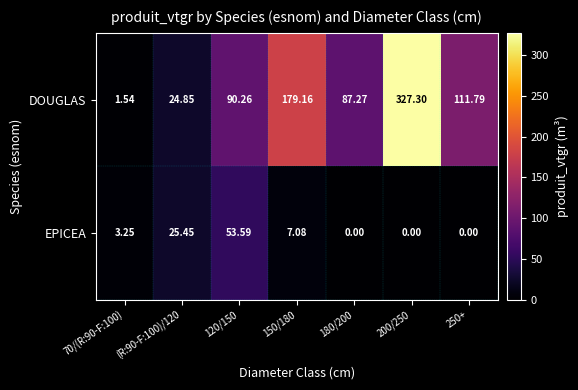

Between 70/(R:90-F:100) and (R:90-F:100)/120, which series saw the biggest shift?

DOUGLAS